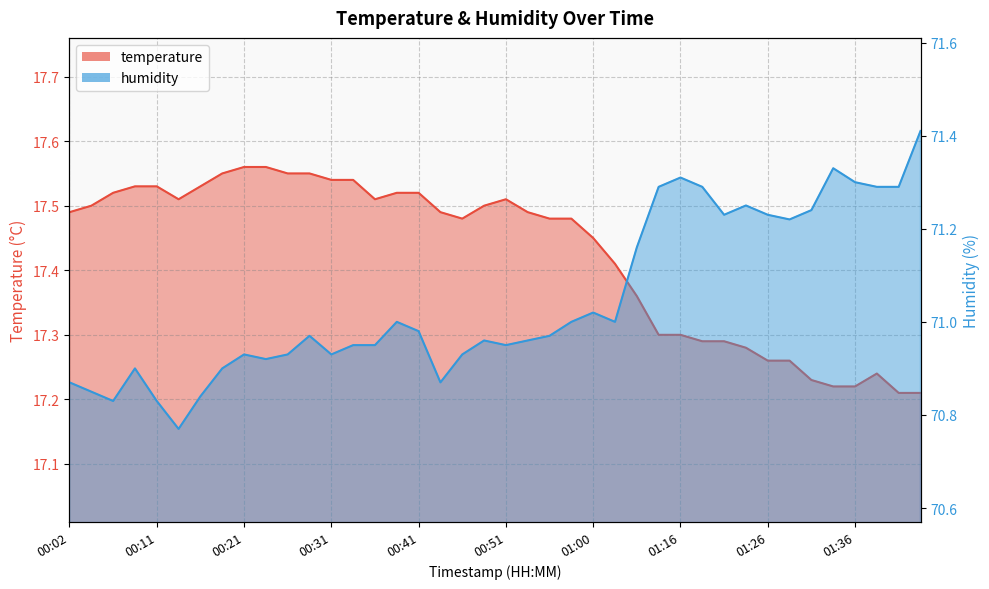

What is the label of the 30th point from the left?

01:19